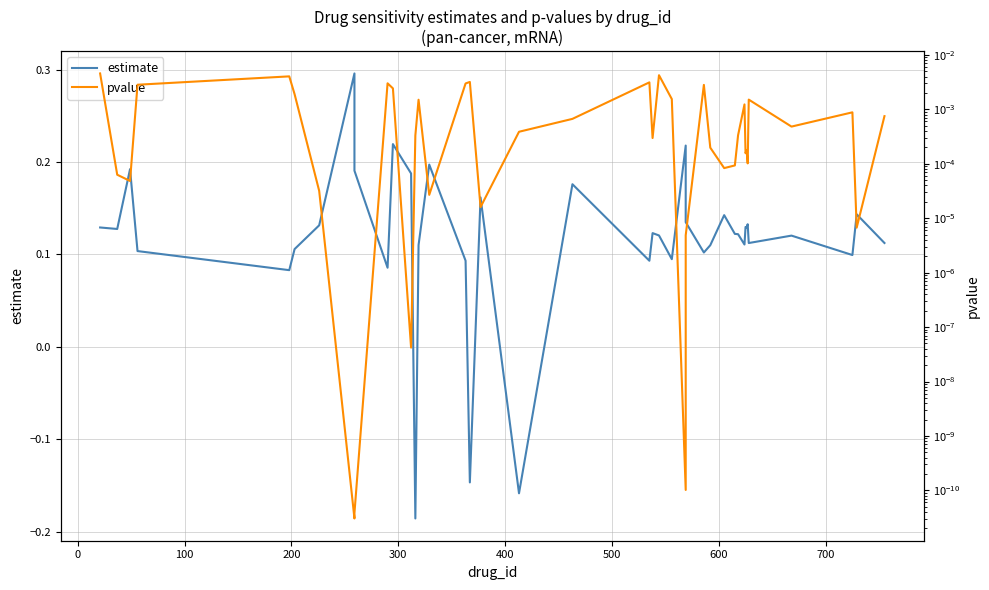

What is the value of the estimate point at the 9th from the left?

0.2